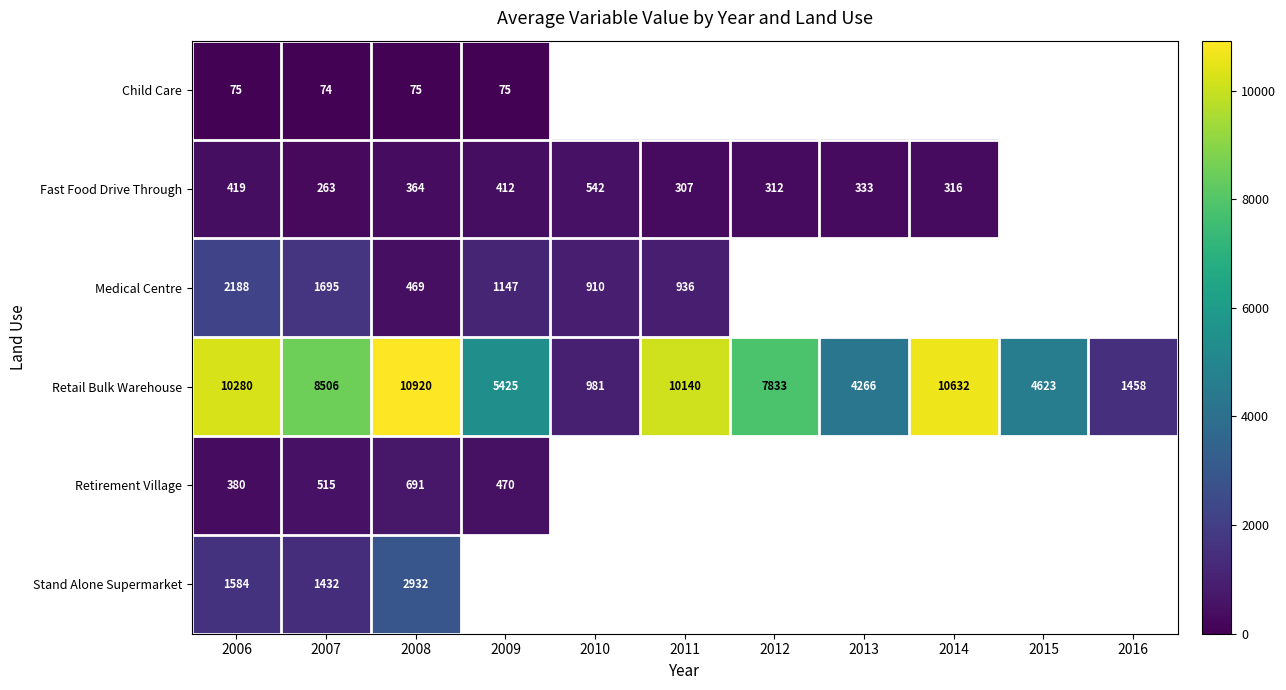

Is it true that Stand Alone Supermarket equals 1984 at 2008?

False